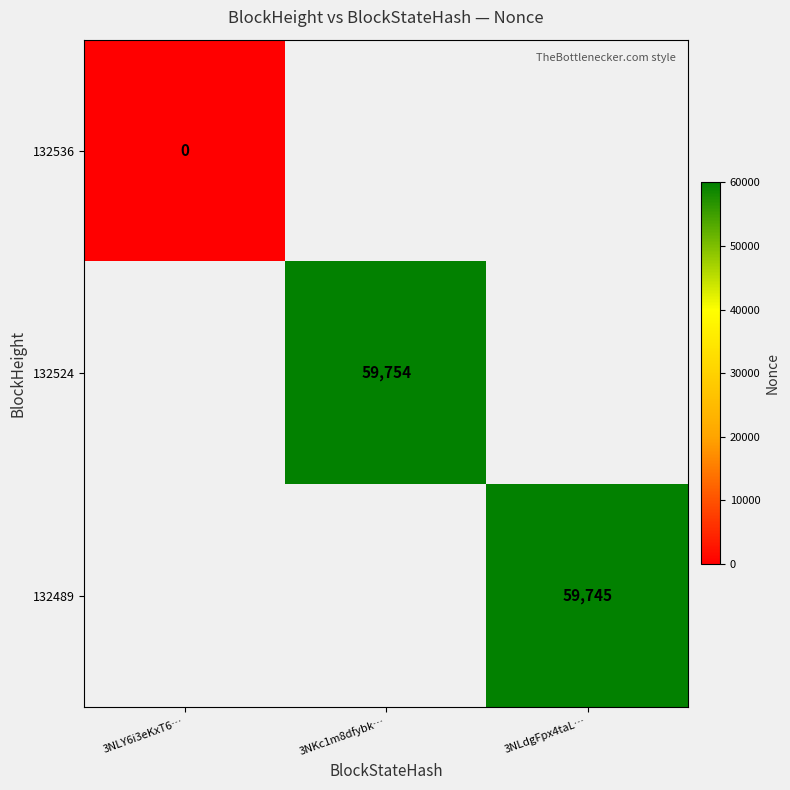

True or false: 132489 has a value of 15097 at 3NLdgFpx4taL….

False